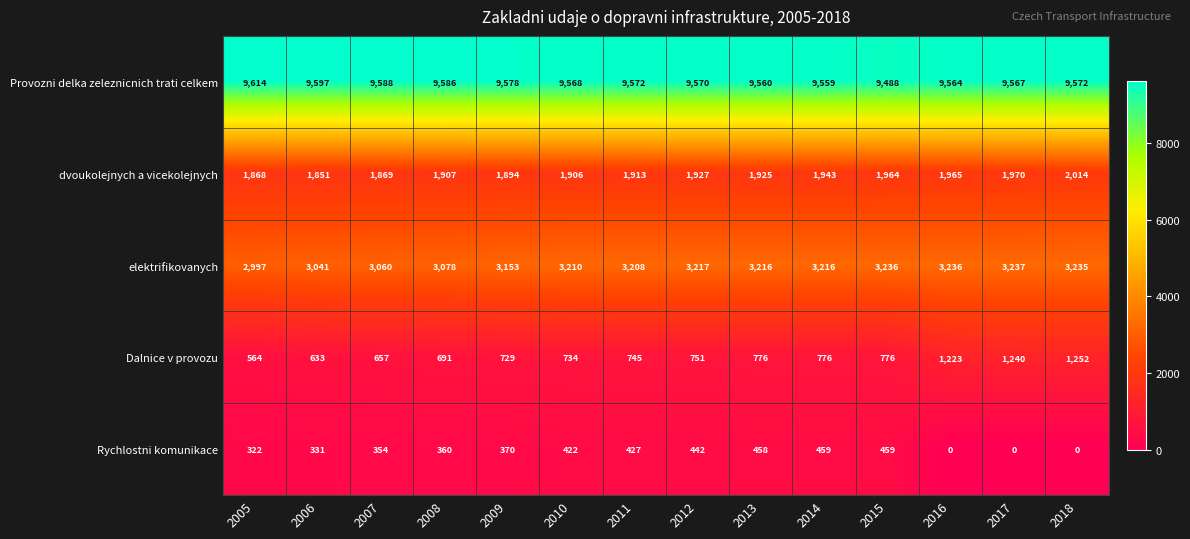

What is the total value across all series at 2017?

16014